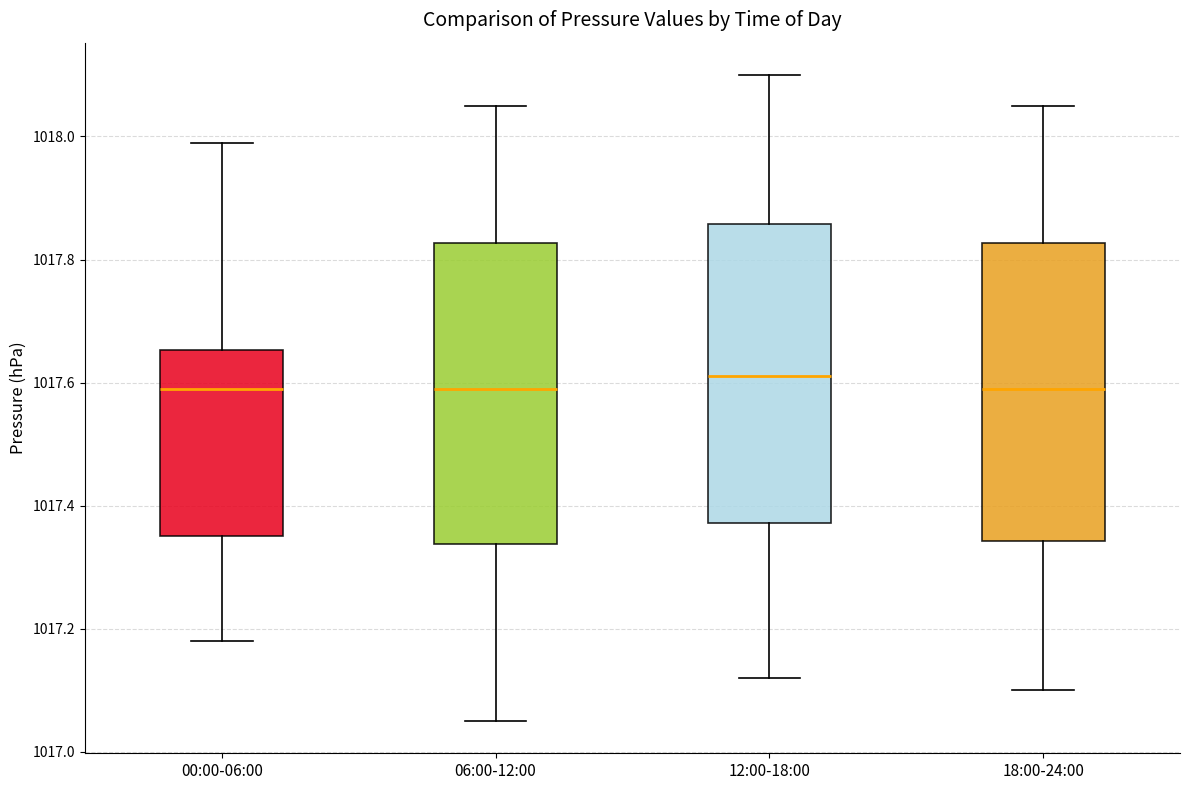

Where does the lower whisker of the box for 18:00-24:00 end on the y-axis? The values are not printed on the chart, so give them approximately, as read against the axis.

1017.10